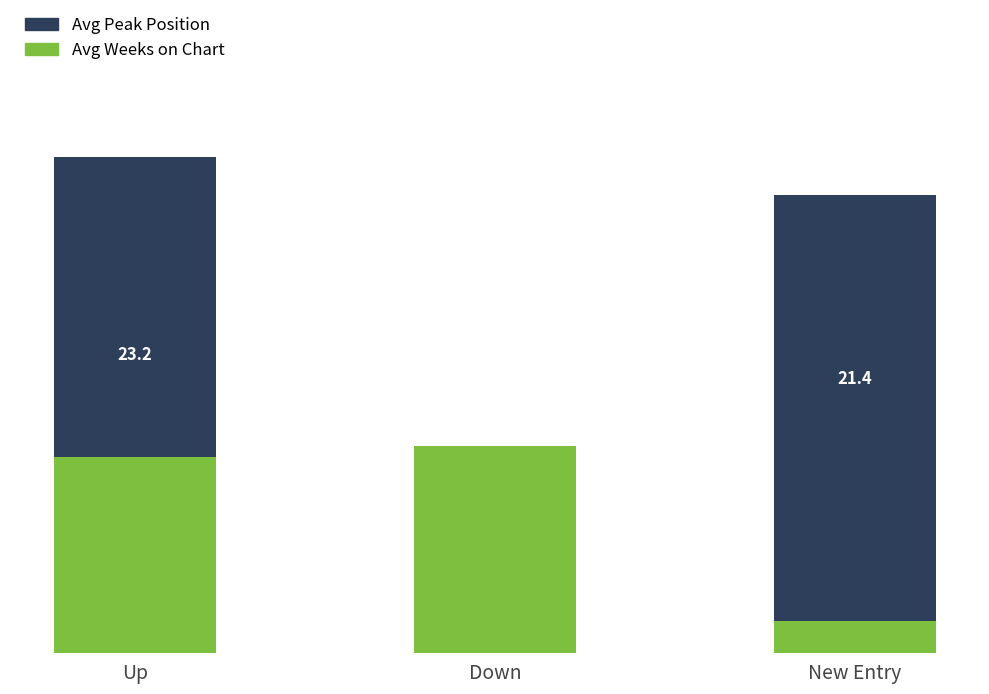

What is the sum of the Avg Peak Position values at Up and Down?

30.7